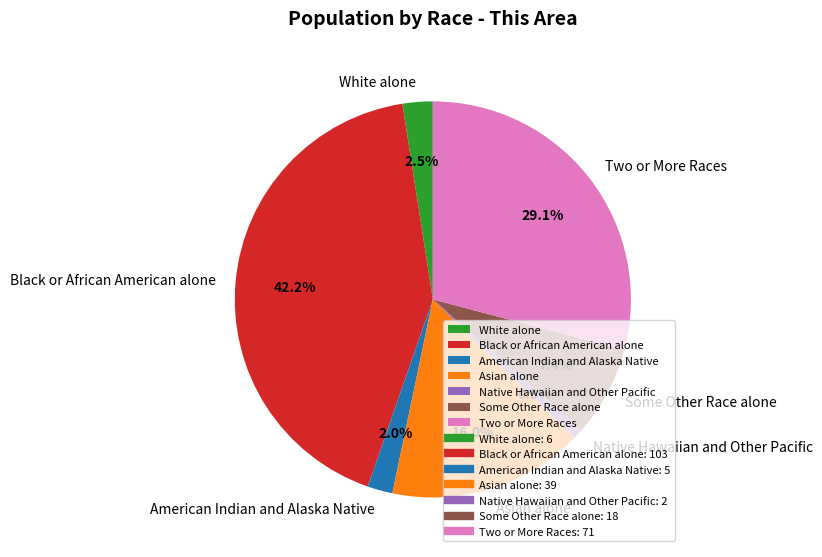

Does Black or African American alone account for over 50% of the chart?

No